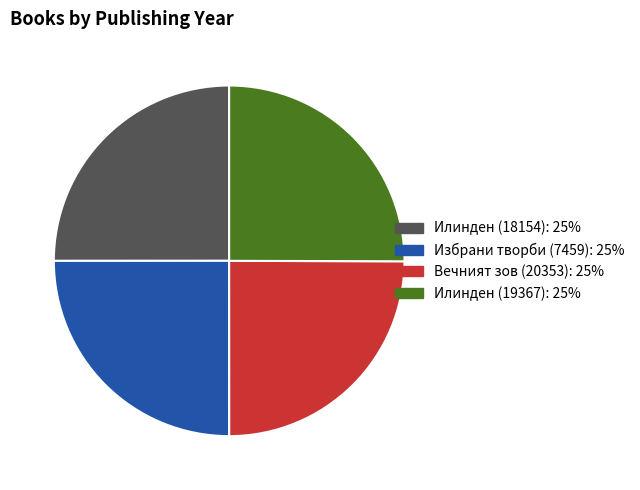

Does any single category account for the majority?

No